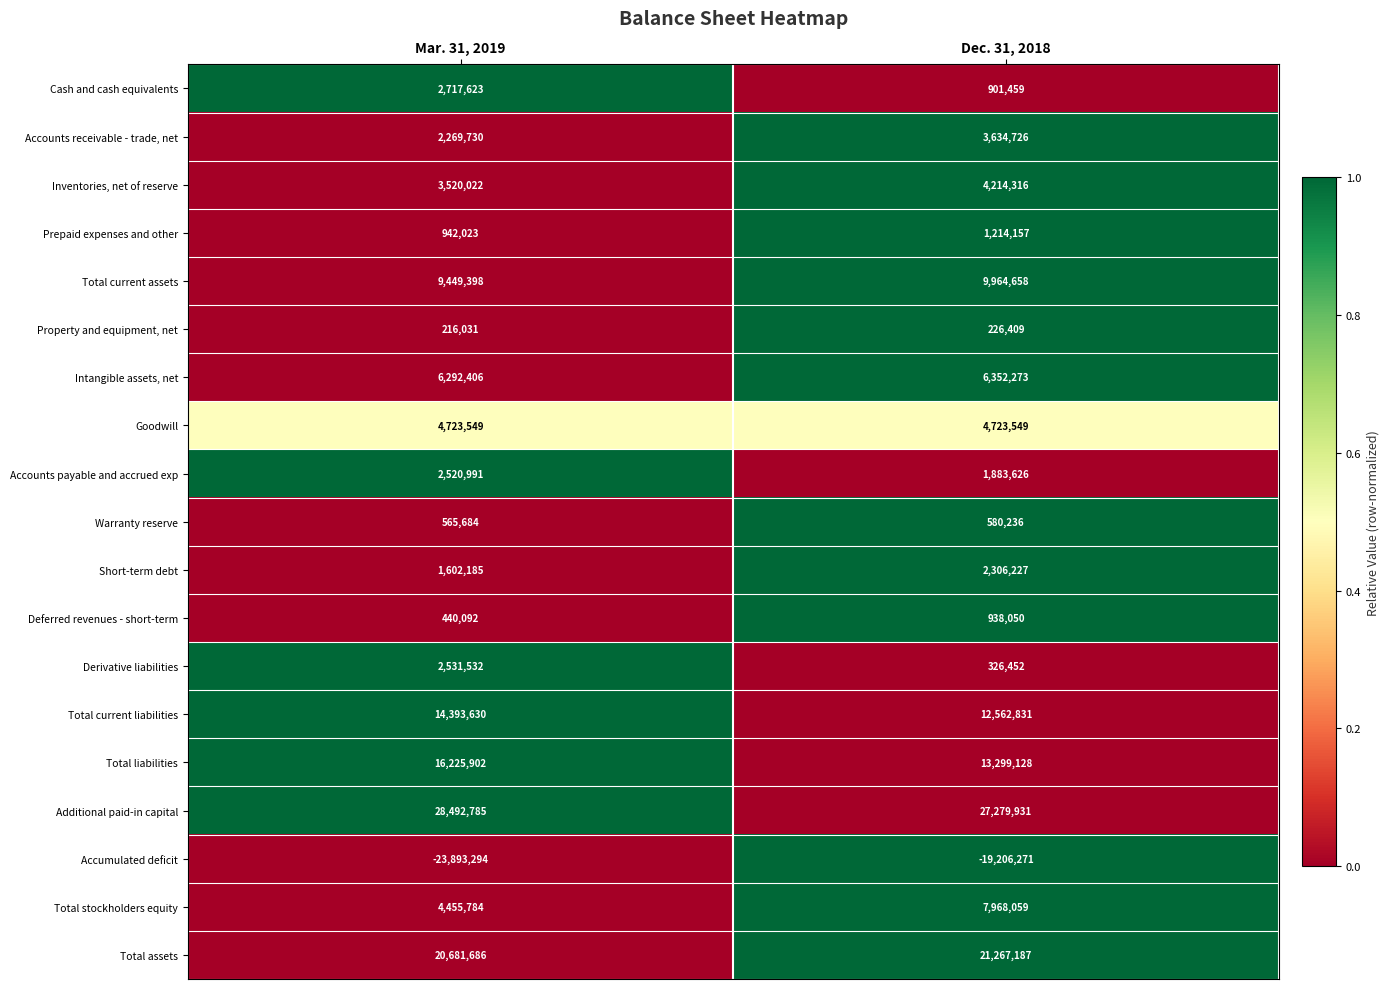

How many series are shown in this chart?

19